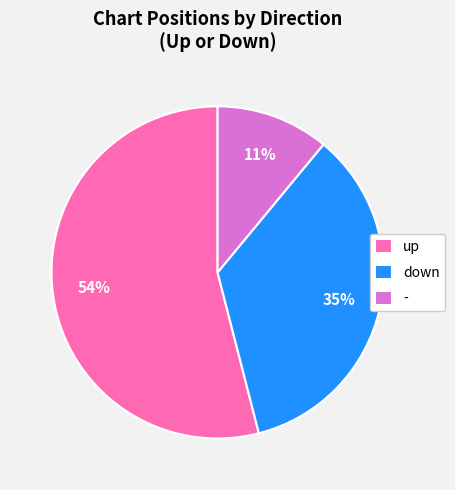

Do up and - together represent more than half of the pie?

Yes